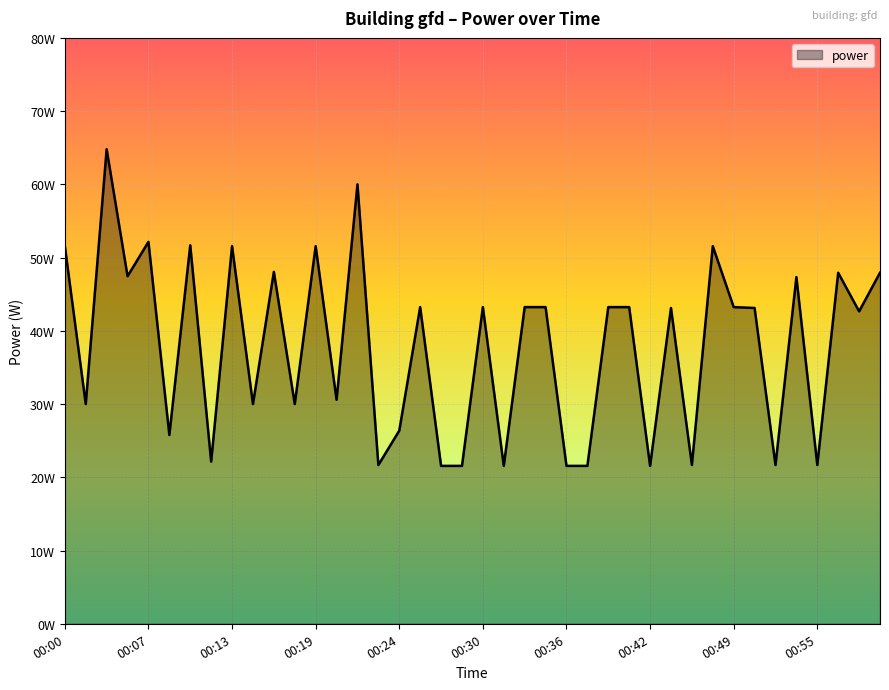

Reading right to left, transcribe all the data shown in this chart.

47.9	42.7	47.9	21.7	47.3	21.7	43.1	43.2	51.6	21.7	43.1	21.6	43.2	43.2	21.6	21.6	43.2	43.2	21.6	43.2	21.6	21.6	43.2	26.4	21.7	60.0	30.6	51.6	30.0	48.0	30.0	51.6	22.1	51.7	25.8	52.1	47.5	64.8	30.0	51.6